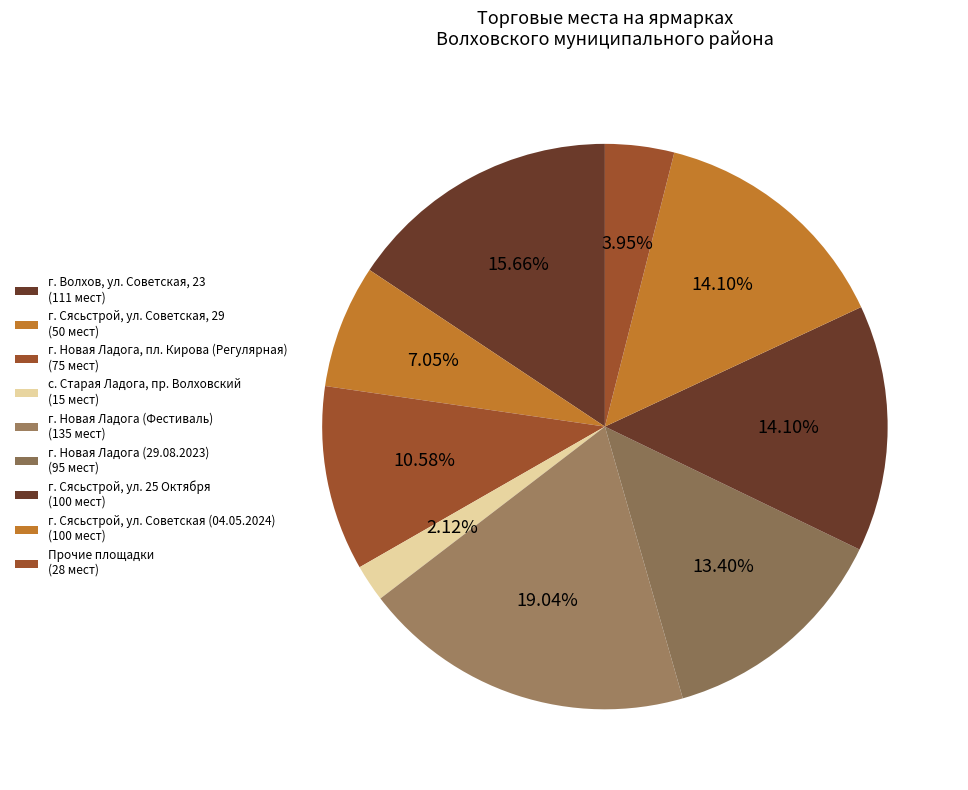

How many segments does this pie chart have?

9